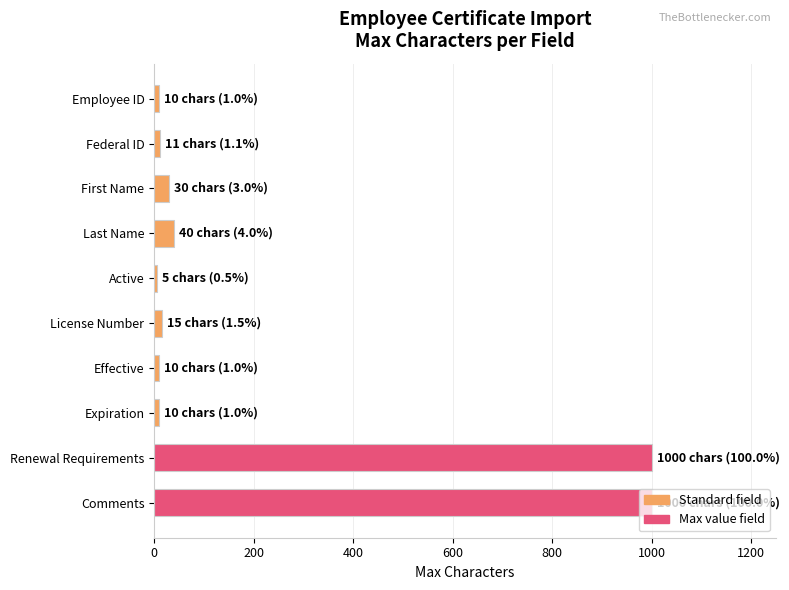

What is the label of the 3rd bar from the top?

First Name